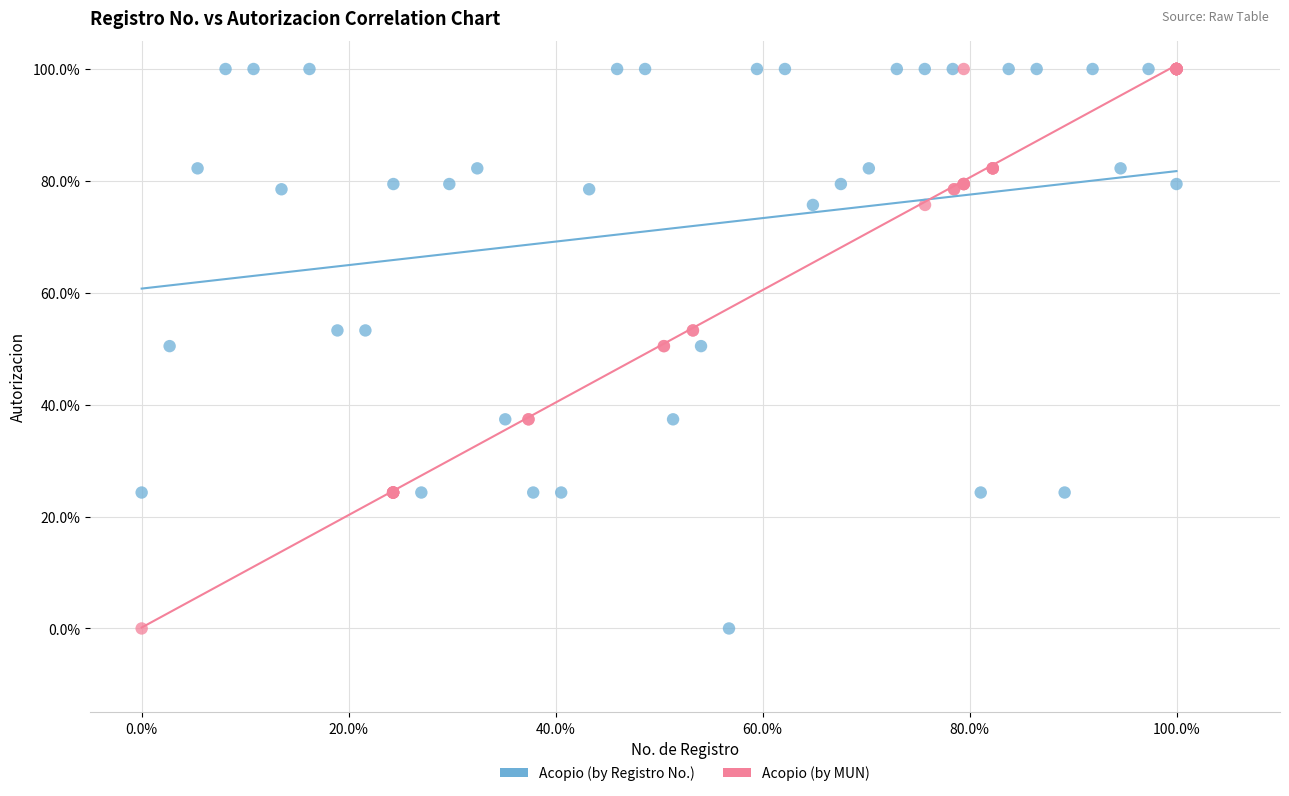

What are all the series names shown in the legend?

Acopio (by Registro No.), Acopio (by MUN)